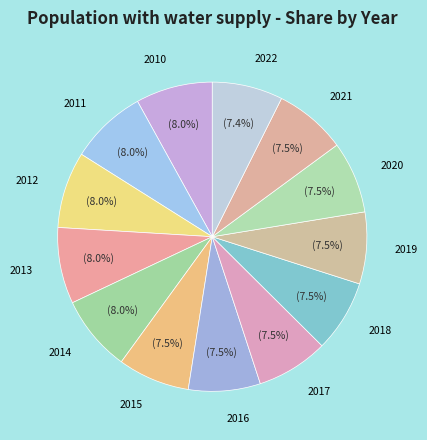

How many segments does this pie chart have?

13